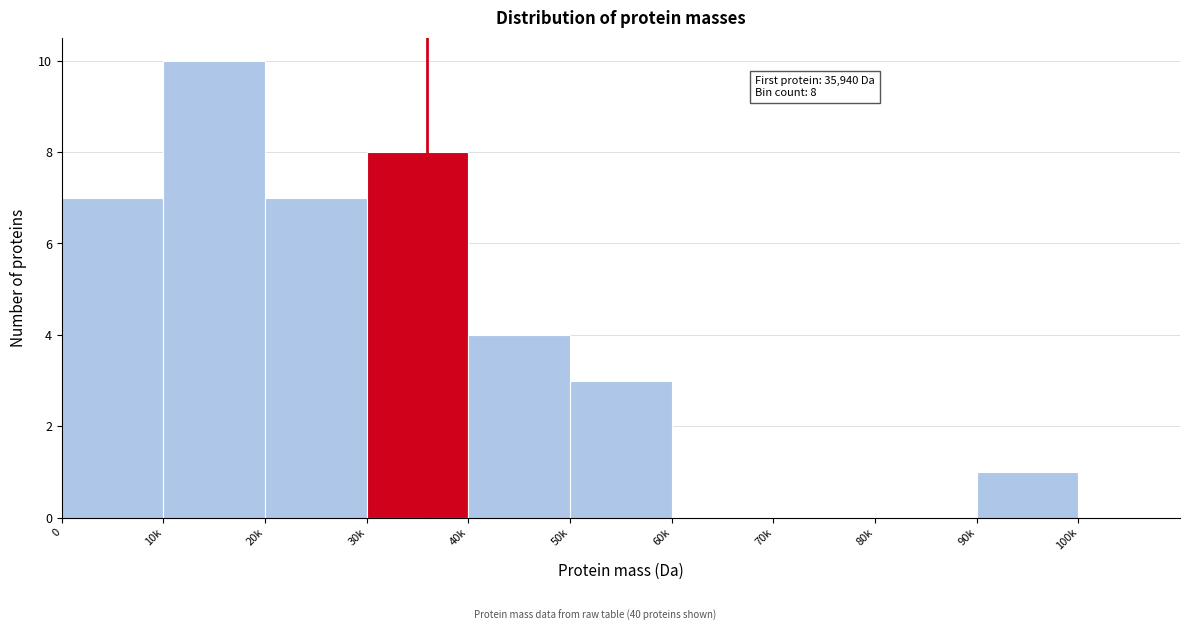

Reading left to right, what are all the values shown in this chart?

0=7	10k=10	20k=7	30k=8	40k=4	50k=3	60k=0	70k=0	80k=0	90k=1